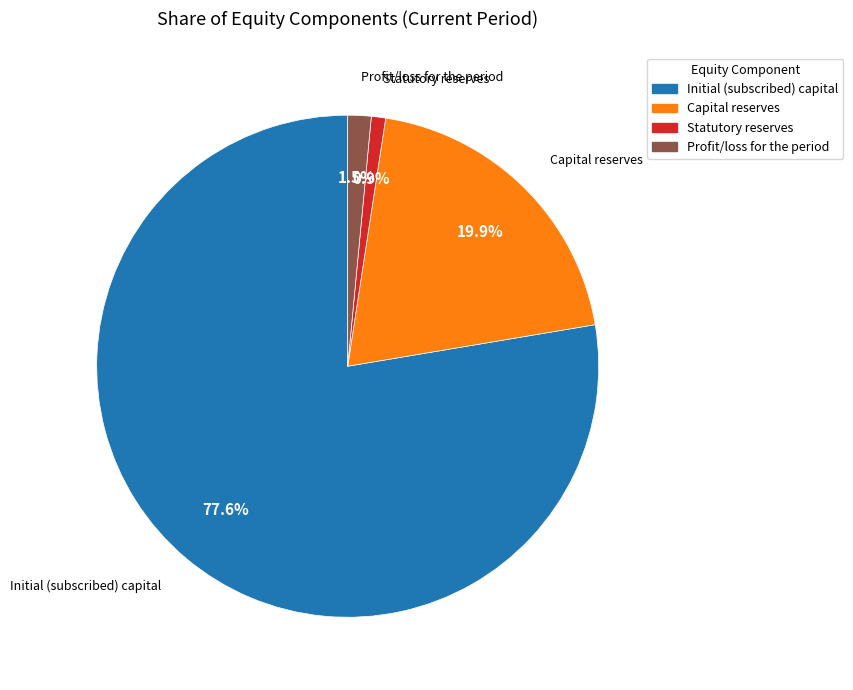

Is there a majority slice in this chart?

Yes